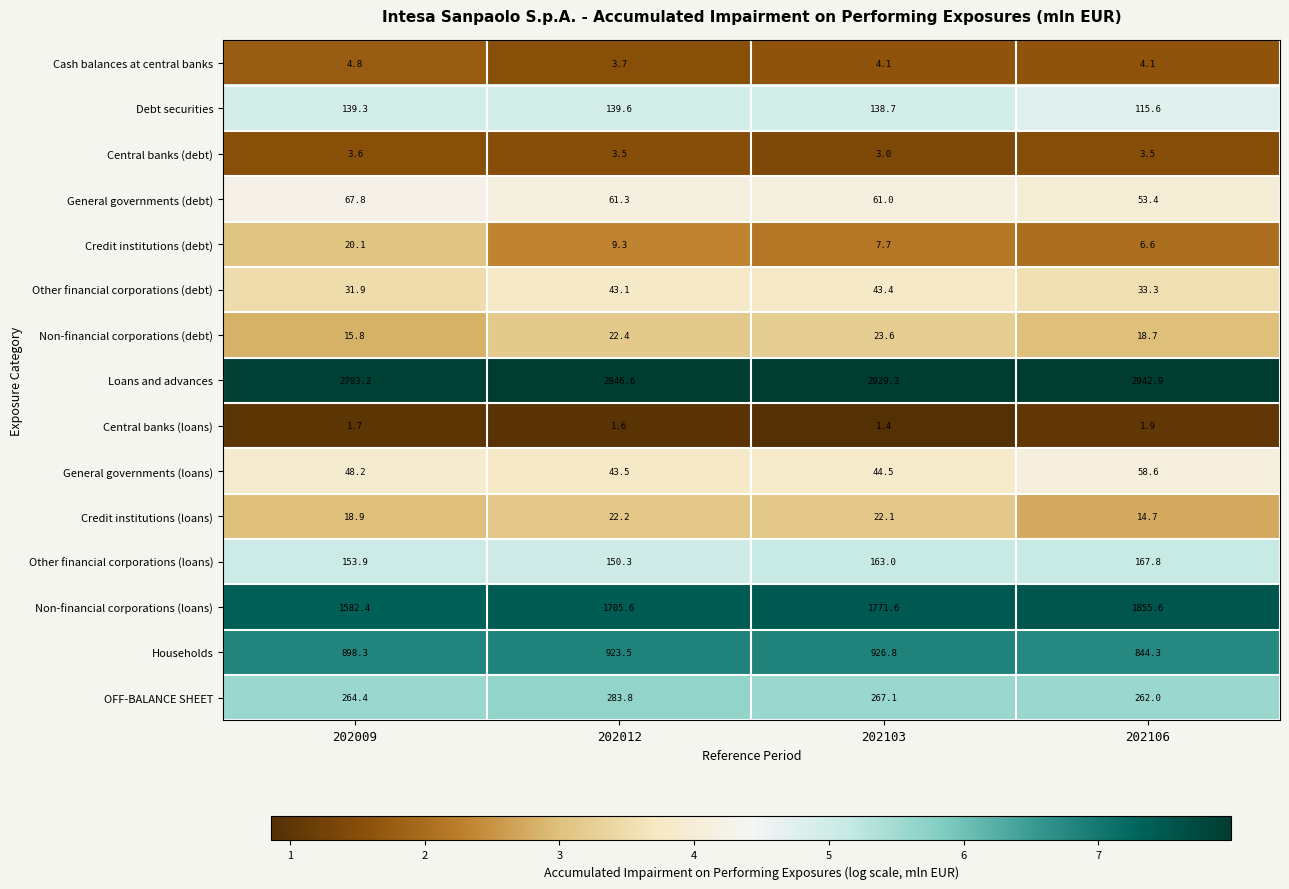

Rank the series by their maximum value, from lowest to highest.

Central banks (loans), Central banks (debt), Cash balances at central banks, Credit institutions (debt), Credit institutions (loans), Non-financial corporations (debt), Other financial corporations (debt), General governments (loans), General governments (debt), Debt securities, Other financial corporations (loans), OFF-BALANCE SHEET, Households, Non-financial corporations (loans), Loans and advances